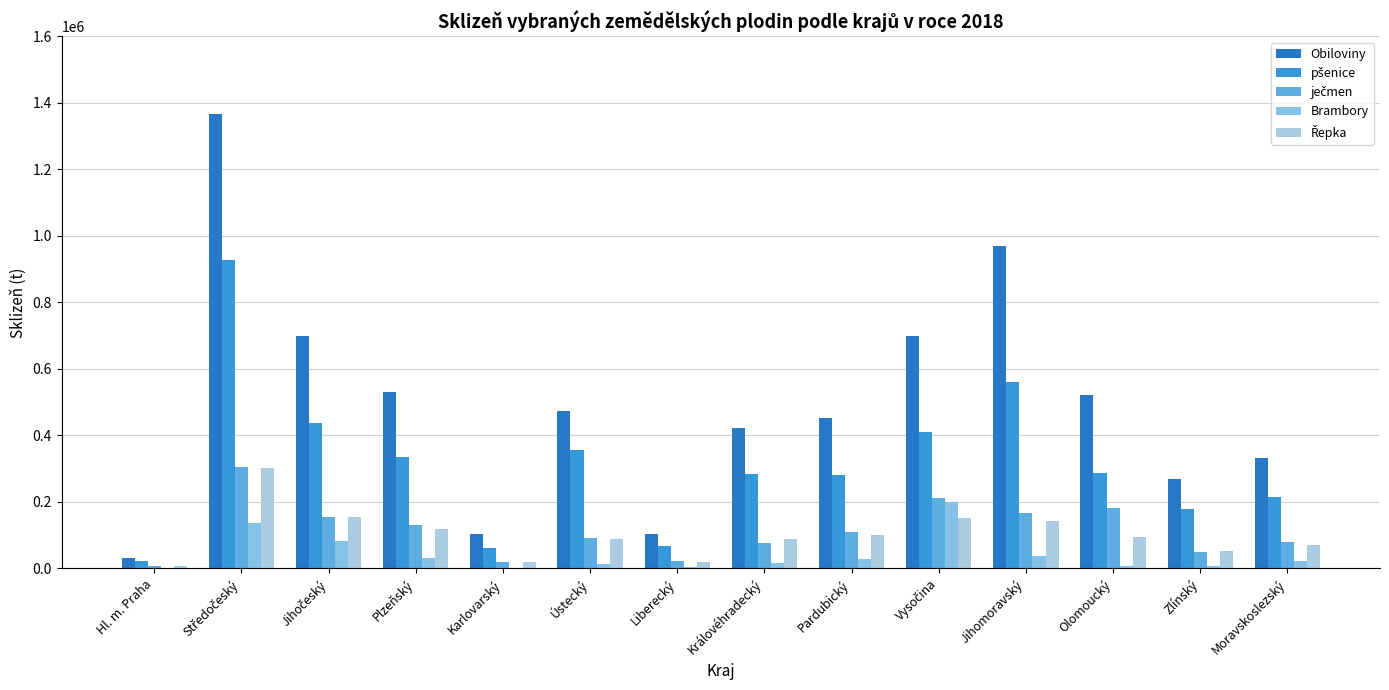

Count the number of data series in this chart.

5